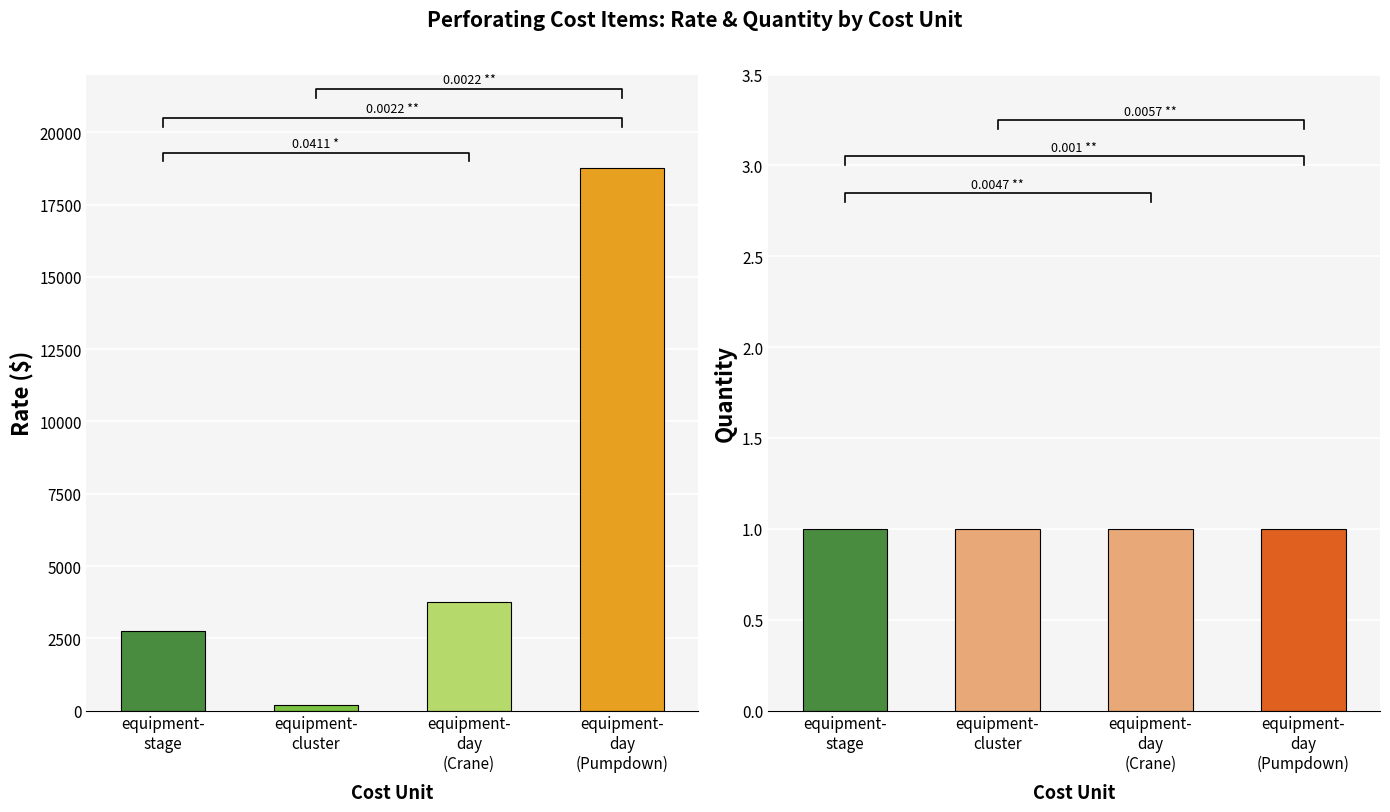

What is the label of the 4th bar from the right?

equipment-
stage